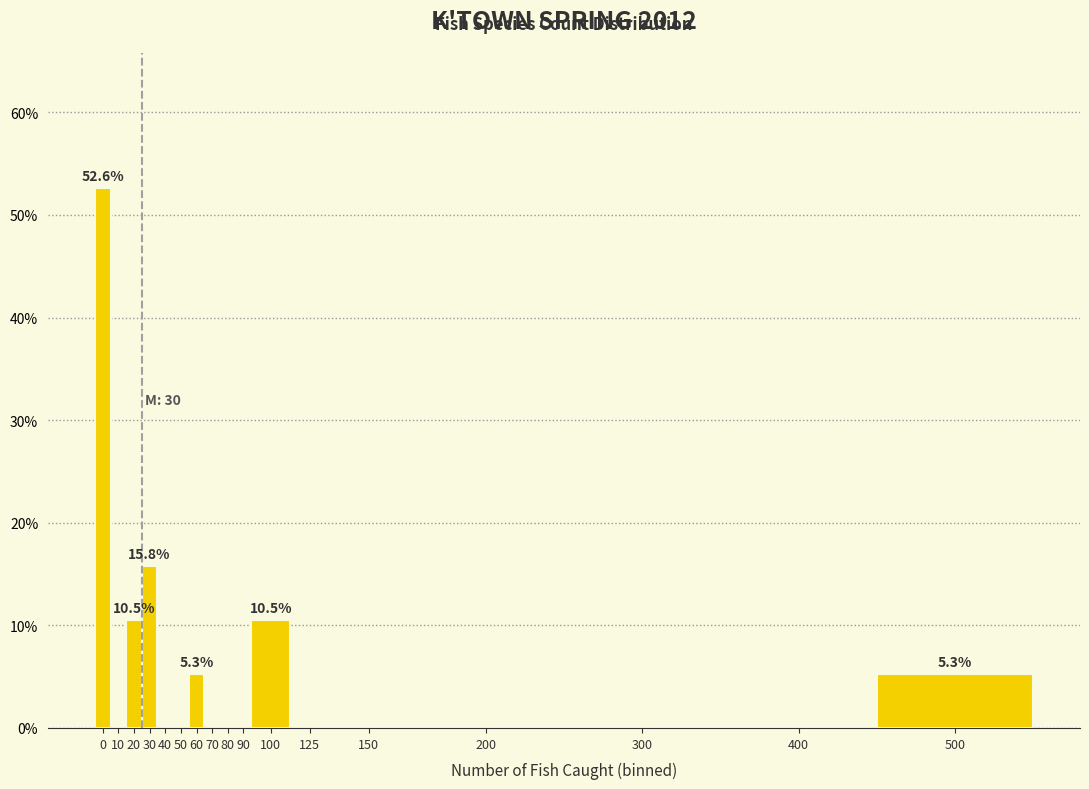

Reading right to left, list all the values displayed in this chart.

500=5.3	400=0.0	300=0.0	200=0.0	150=0.0	125=0.0	100=10.5	90=0.0	80=0.0	70=0.0	60=5.3	50=0.0	40=0.0	30=15.8	20=10.5	10=0.0	0=52.6